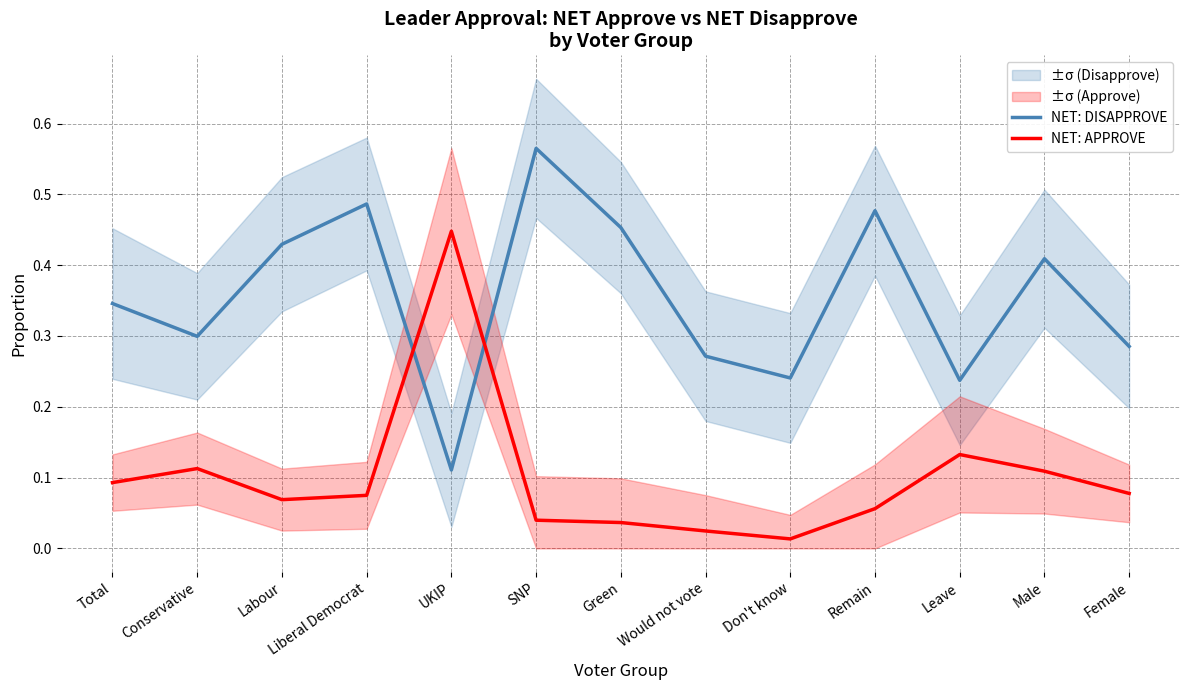

How many interior local valleys does the NET: DISAPPROVE series have?

4